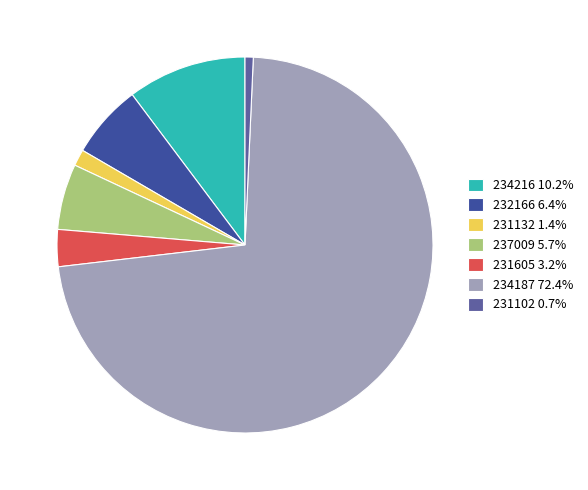

Rank the categories by value from highest to lowest.

234187, 234216, 232166, 237009, 231605, 231132, 231102